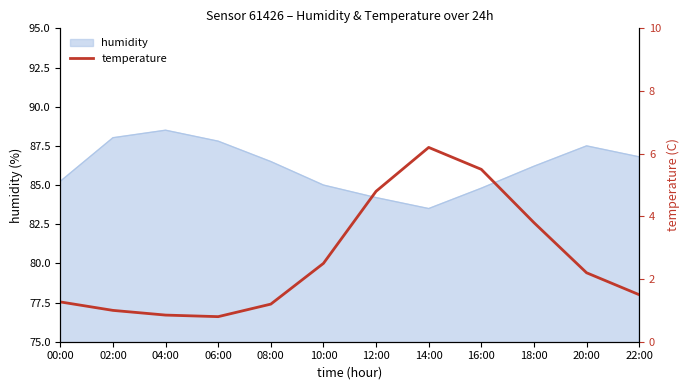

At which category does the chart reach its minimum across all series?

06:00